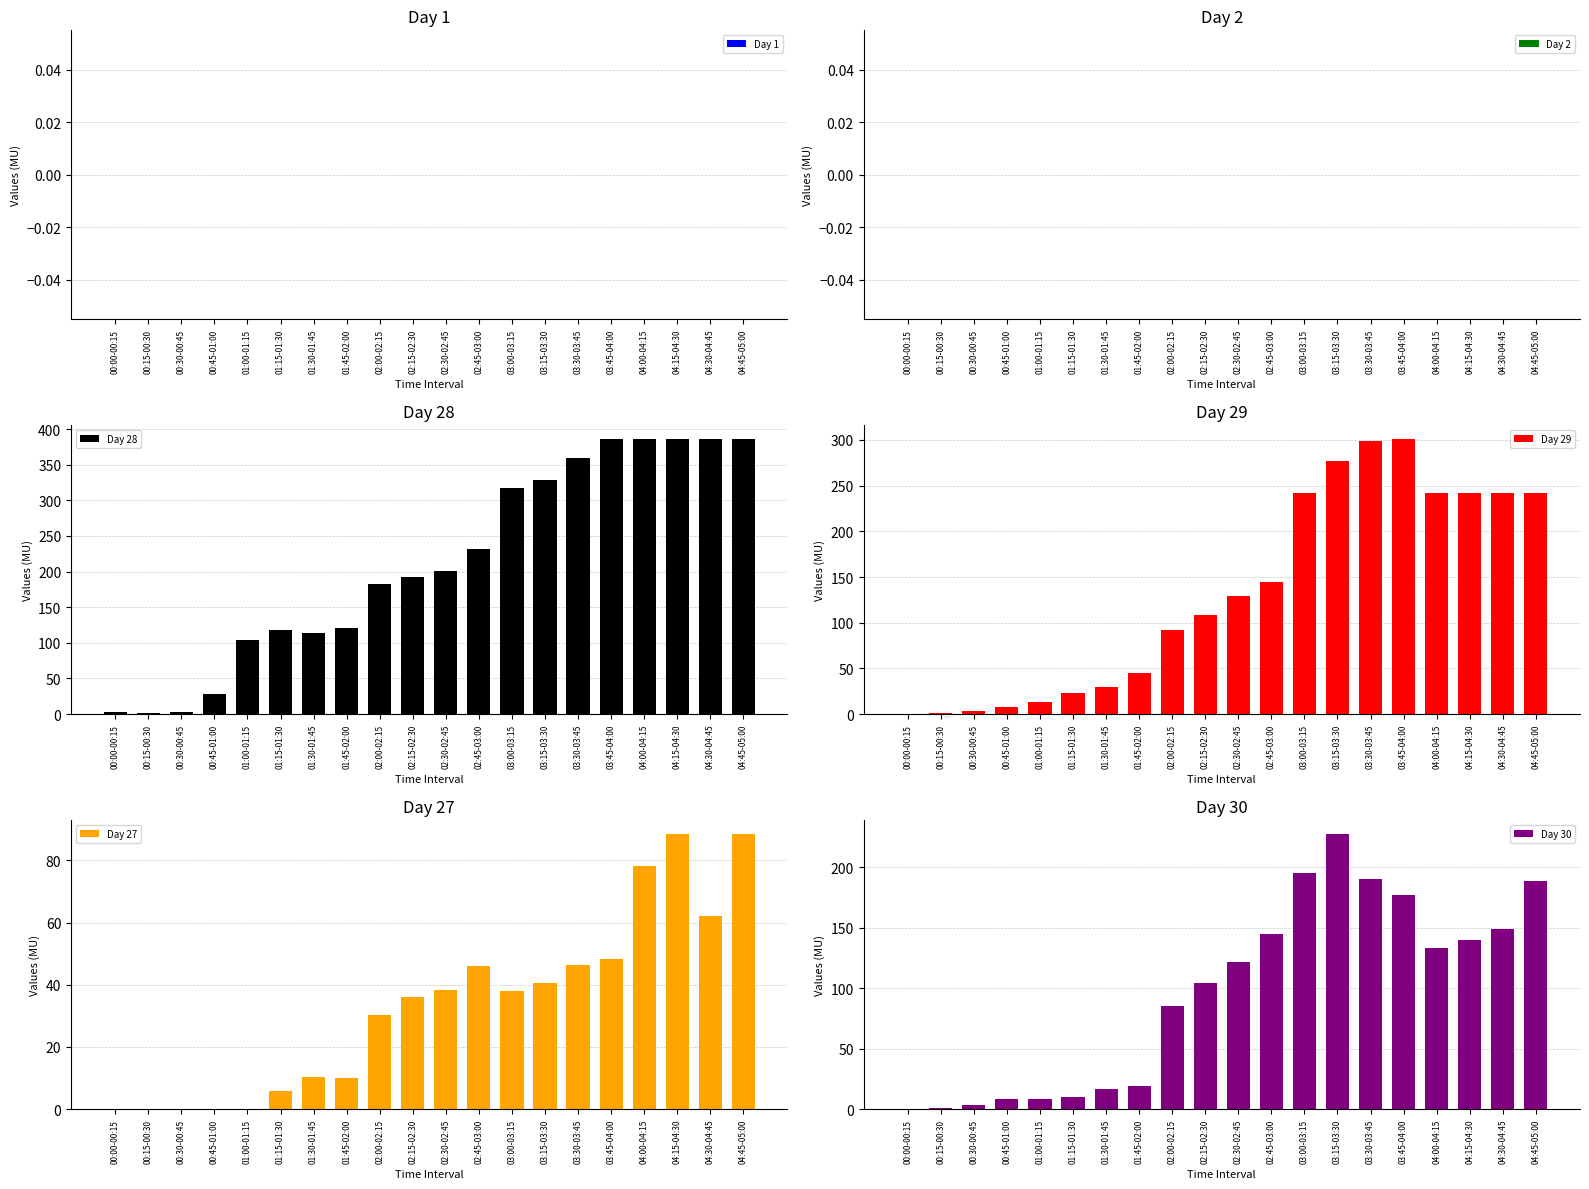

Which has a higher value, 03:00-03:15 or 04:15-04:30?

03:00-03:15